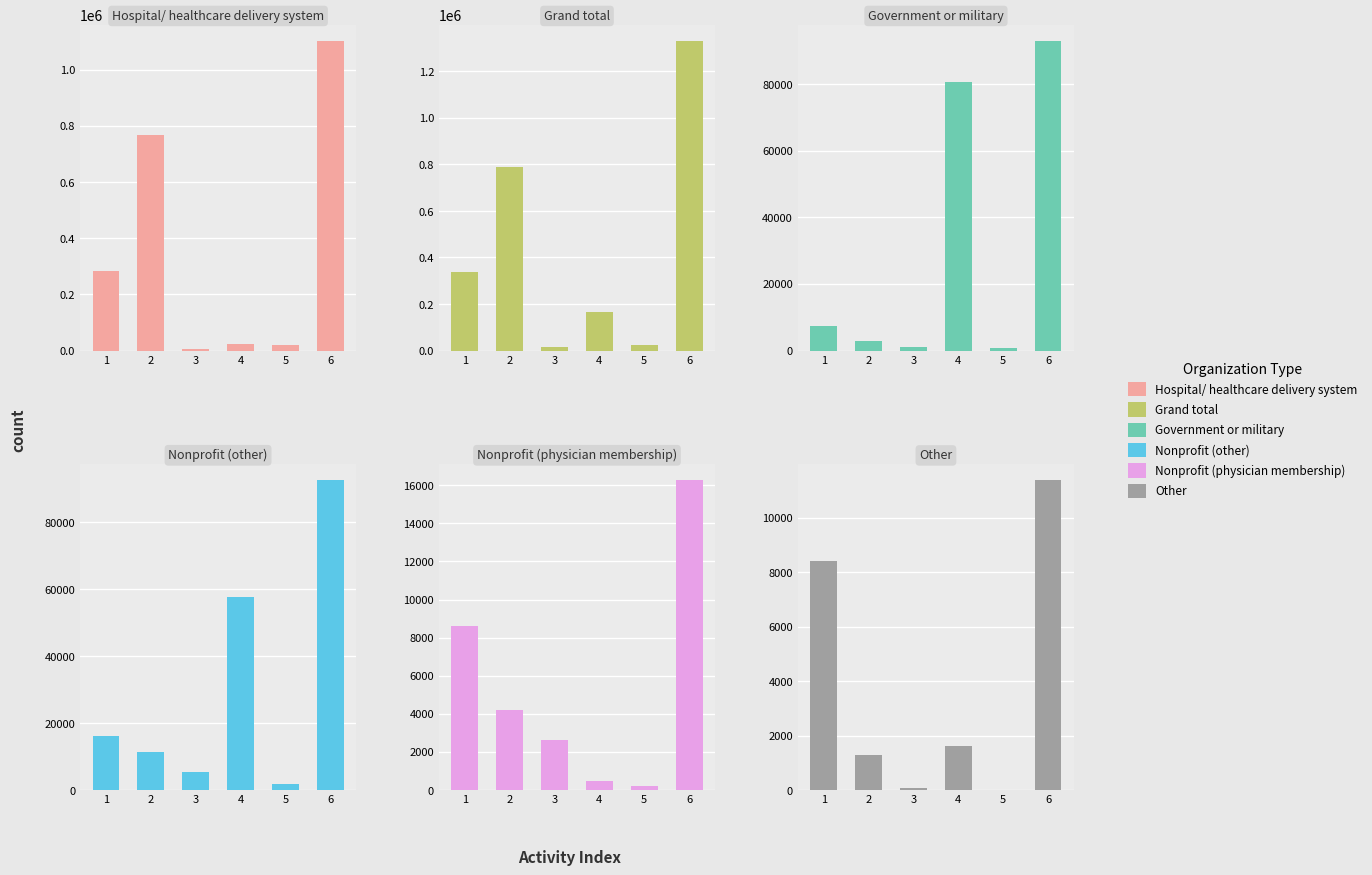

Count the number of categories in the chart.

6